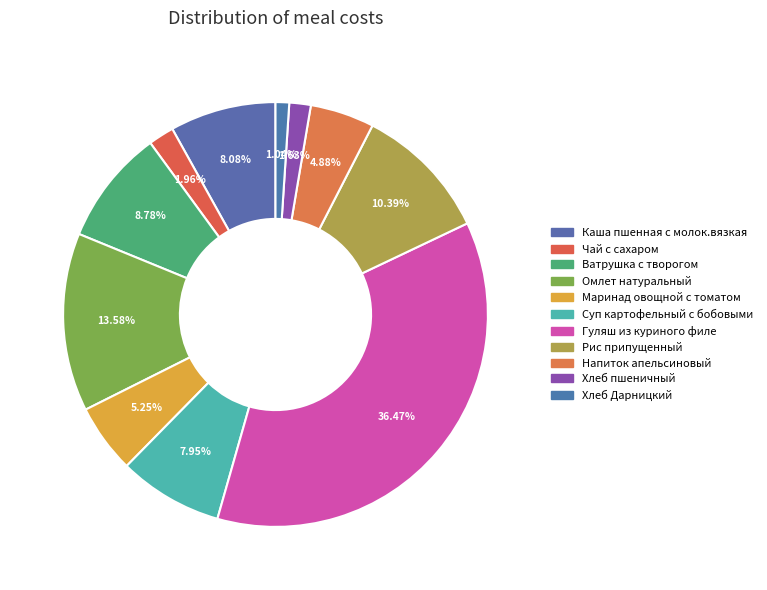

Is there any slice that represents more than half of the pie?

No